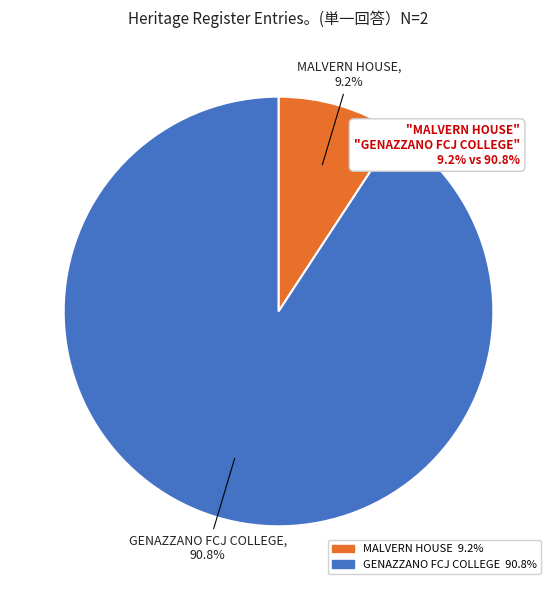

Is MALVERN HOUSE the majority of the pie?

No